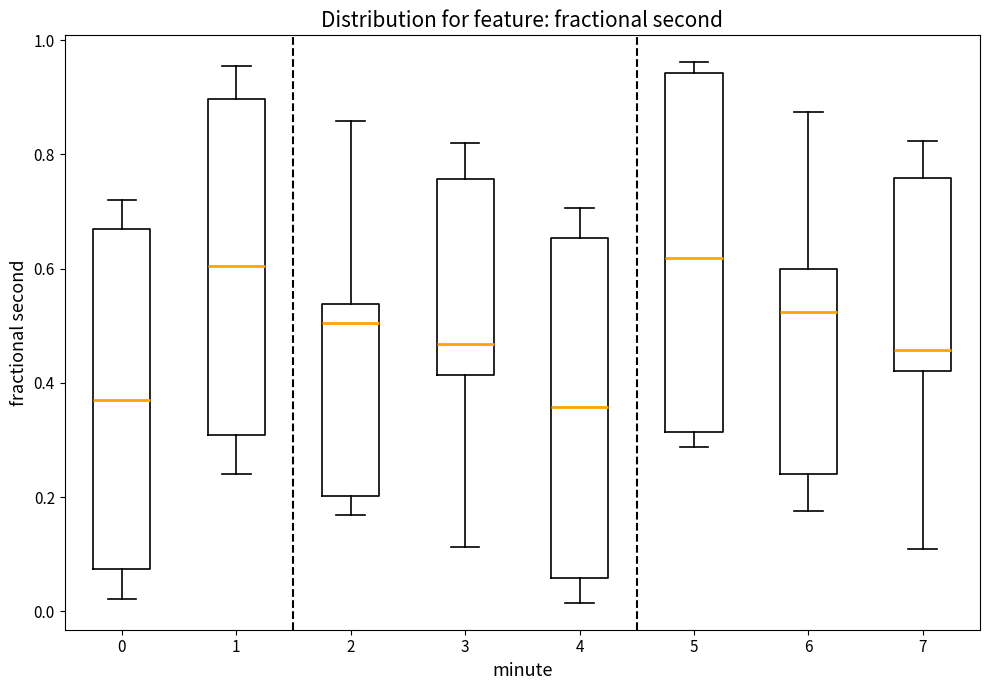

Reading left to right, read every box against the y-axis: the position of its median line, the range the box covers, and the ends of its whiskers. The values are not printed on the chart, so give them approximately, as read against the axis.

0: median 0.38, box 0.08 to 0.66, whiskers 0.02 to 0.72
1: median 0.60, box 0.30 to 0.90, whiskers 0.24 to 0.96
2: median 0.50, box 0.20 to 0.54, whiskers 0.16 to 0.86
3: median 0.46, box 0.42 to 0.76, whiskers 0.12 to 0.82
4: median 0.36, box 0.06 to 0.66, whiskers 0.02 to 0.70
5: median 0.62, box 0.32 to 0.94, whiskers 0.28 to 0.96
6: median 0.52, box 0.24 to 0.60, whiskers 0.18 to 0.88
7: median 0.46, box 0.42 to 0.76, whiskers 0.10 to 0.82